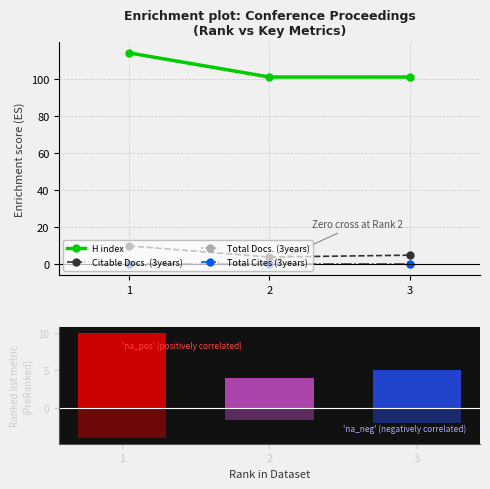

Which series has the widest spread of values?

H index